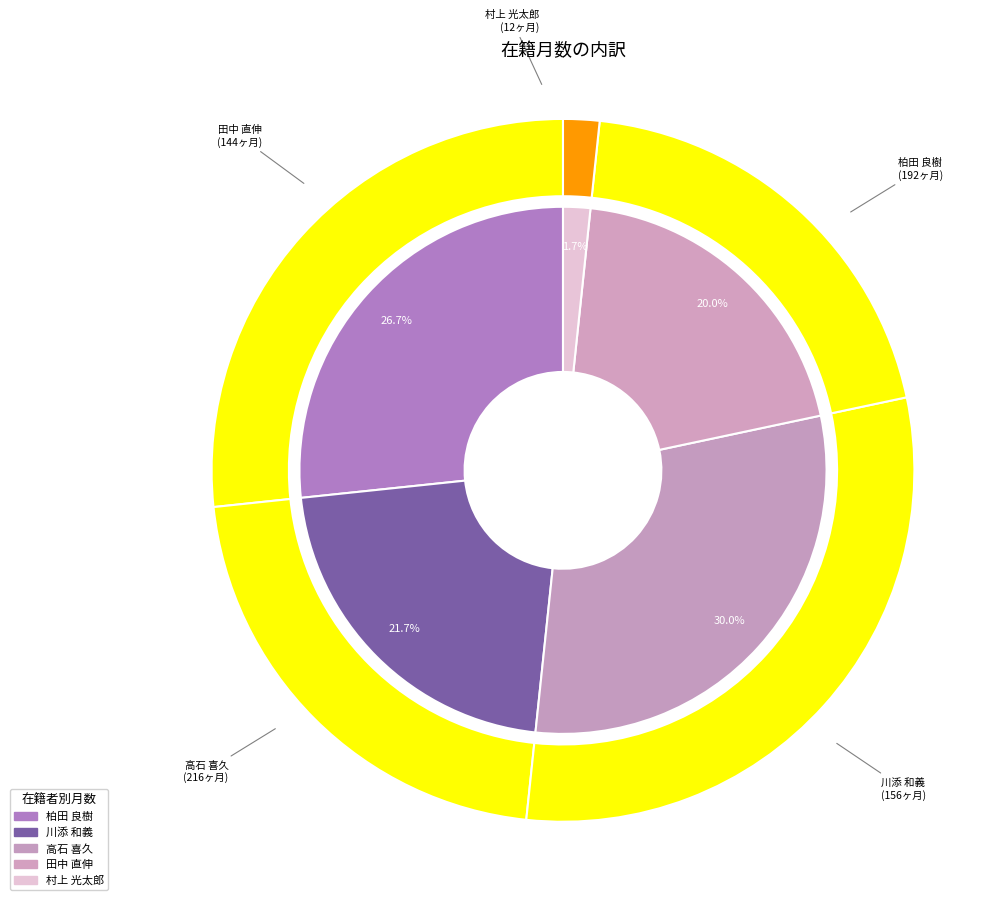

To the nearest percent, what portion does 高石 喜久 represent?

30%